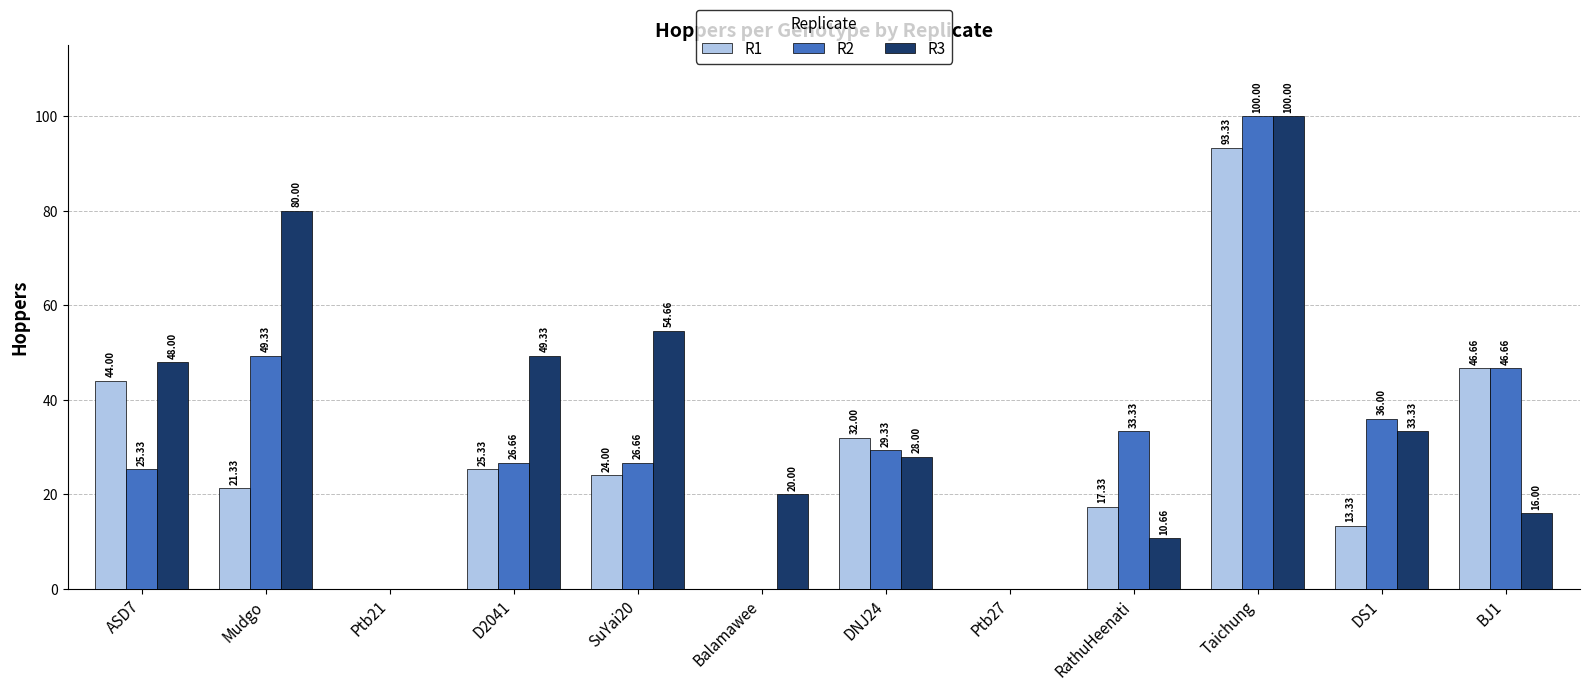

The value of R1 at Ptb27 is 0.0. True or false?

True